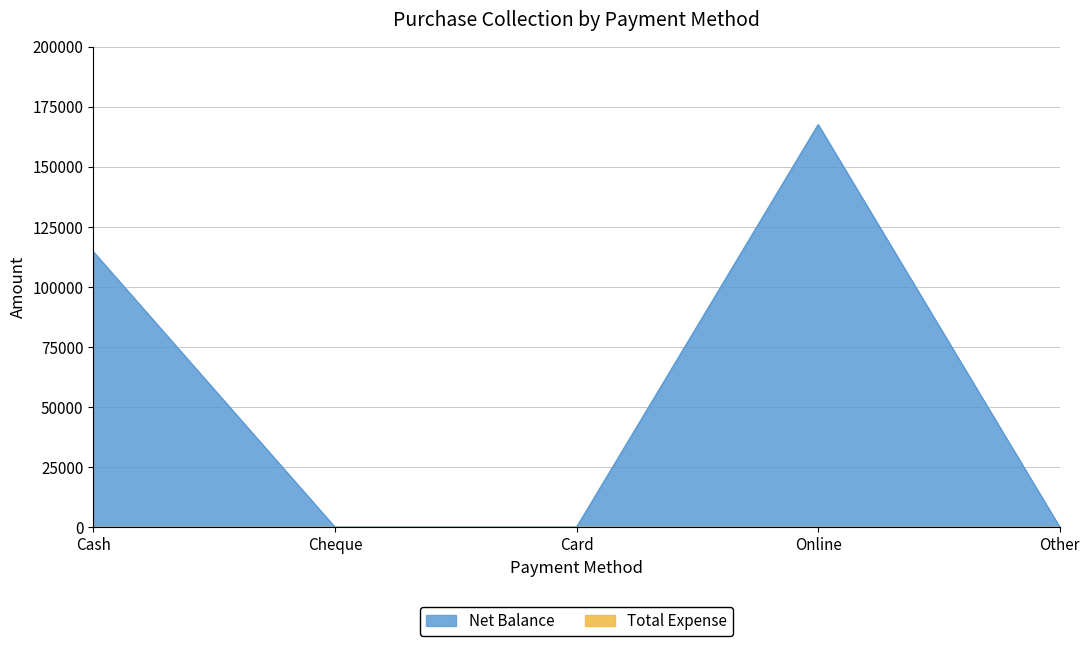

The chart shows a value of 174894 at Cash. True or false?

False